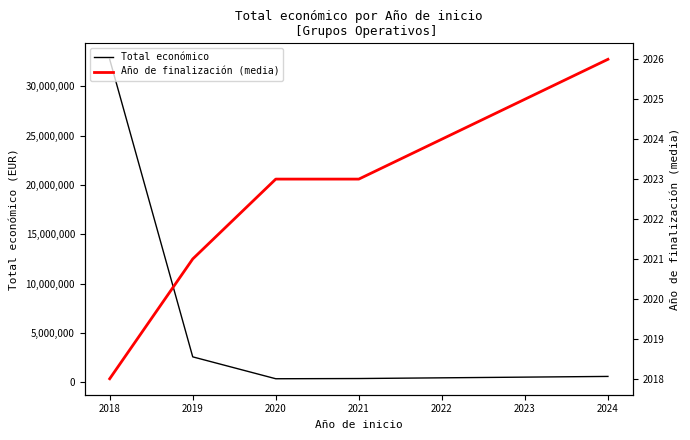

At 2021, list the series in order from smallest to largest.

Año de finalización (media), Total económico